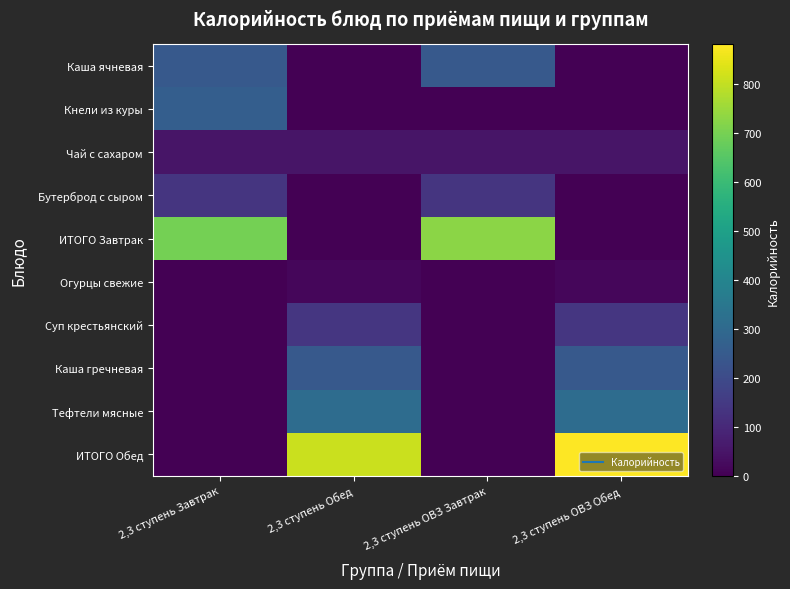

How many categories are shown in the chart?

4